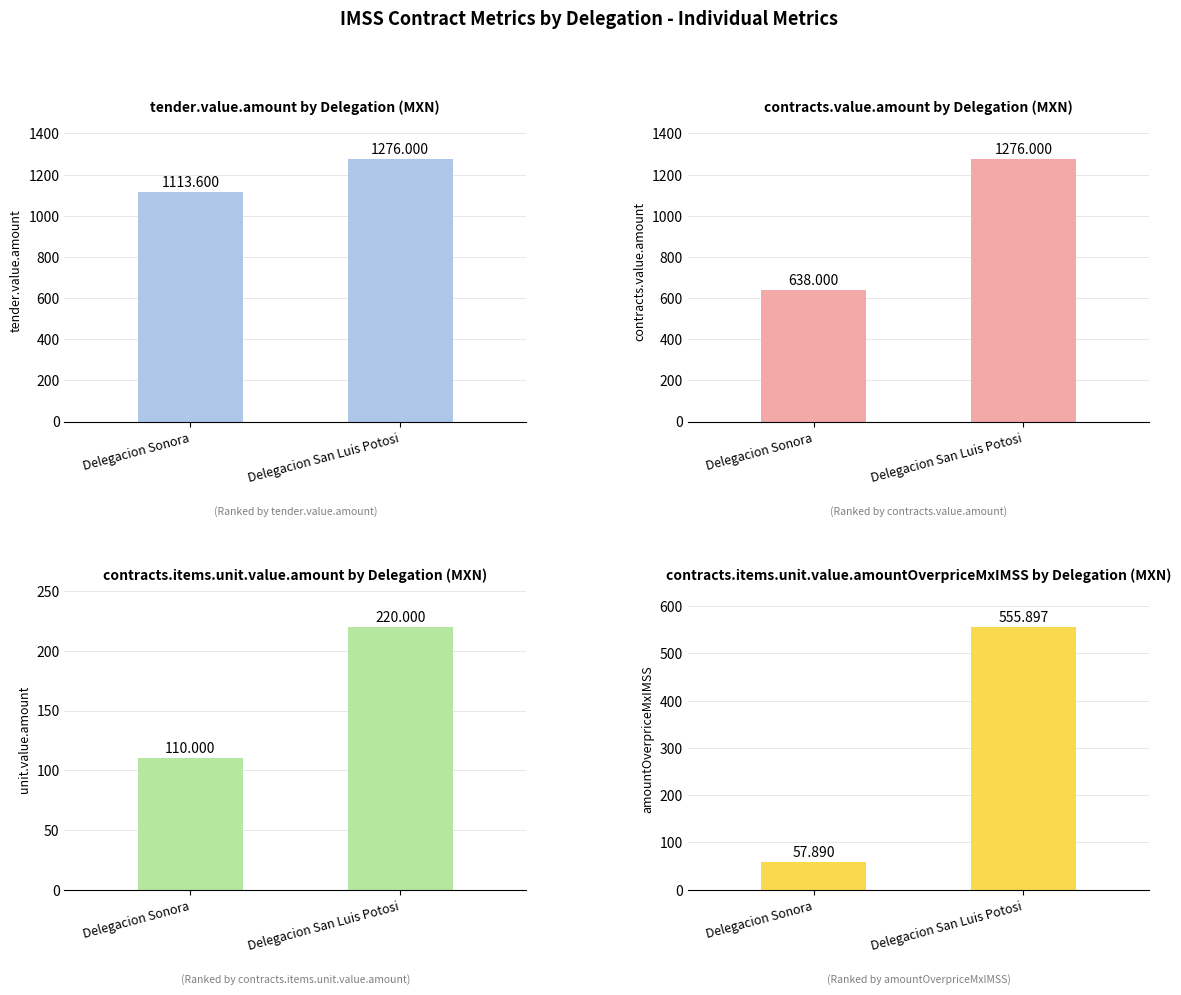

What are all the series names shown in the legend?

tender.value.amount, contracts.value.amount, contracts.items.unit.value.amount, contracts.items.unit.value.amountOverpriceMxIMSS